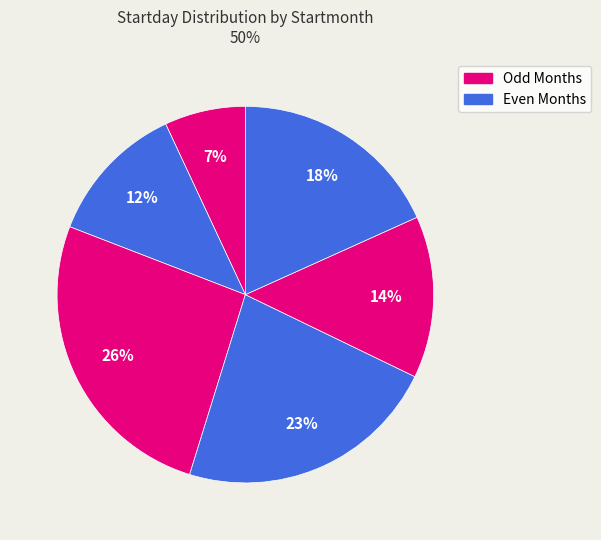

How many slices are in this pie chart?

6